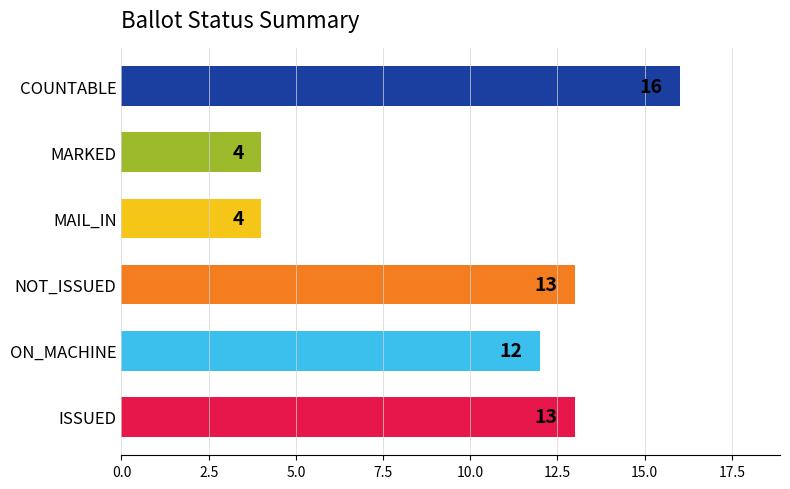

Reading top to bottom, list all the values displayed in this chart.

COUNTABLE=16	MARKED=4	MAIL_IN=4	NOT_ISSUED=13	ON_MACHINE=12	ISSUED=13